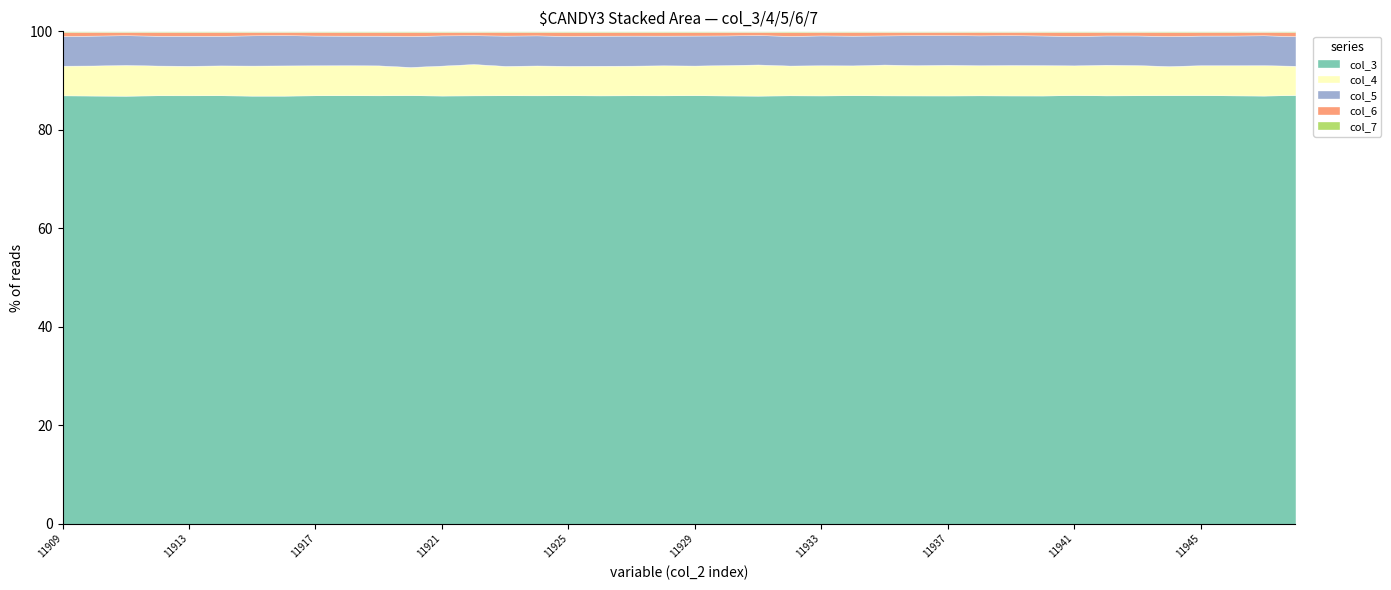

How many lines are shown in the chart?

5